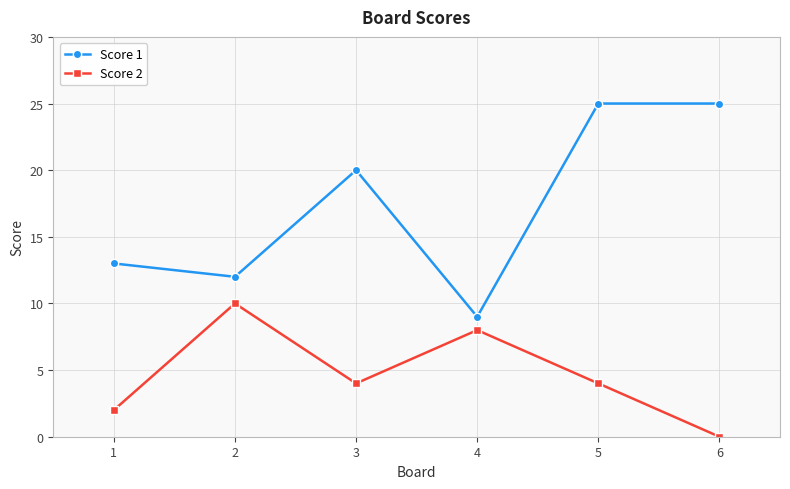

True or false: Score 1 has more than 0 interior local peaks.

True